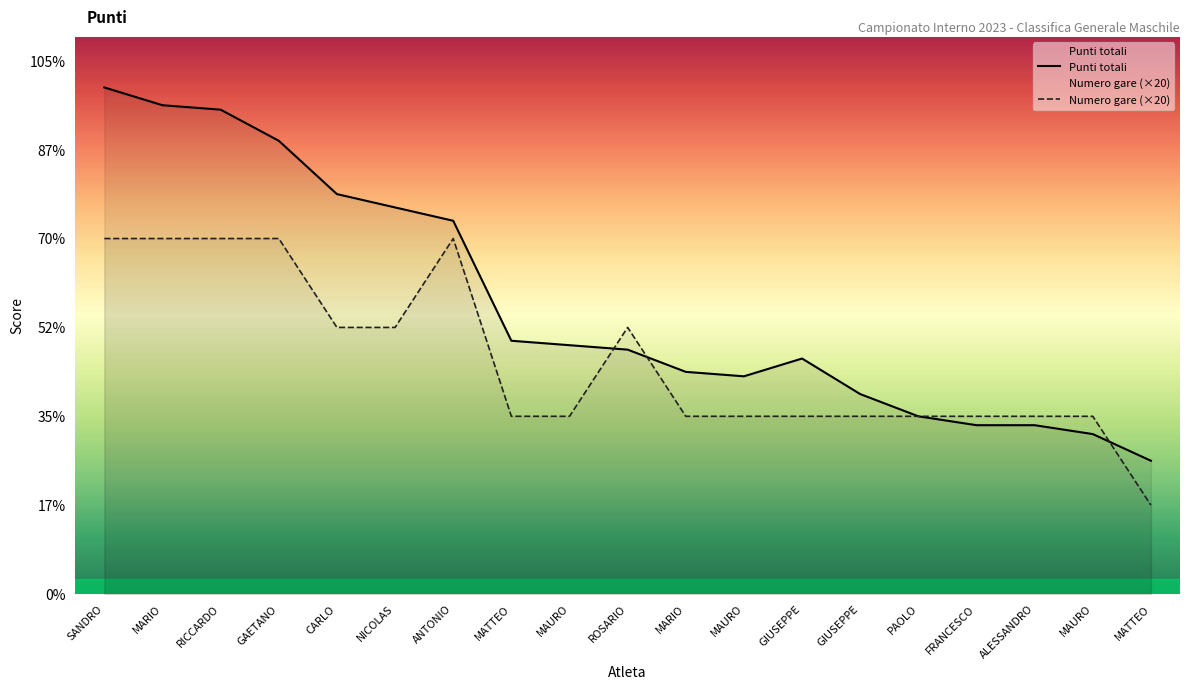

Is it true that Punti totali equals 84 at MATTEO?

False